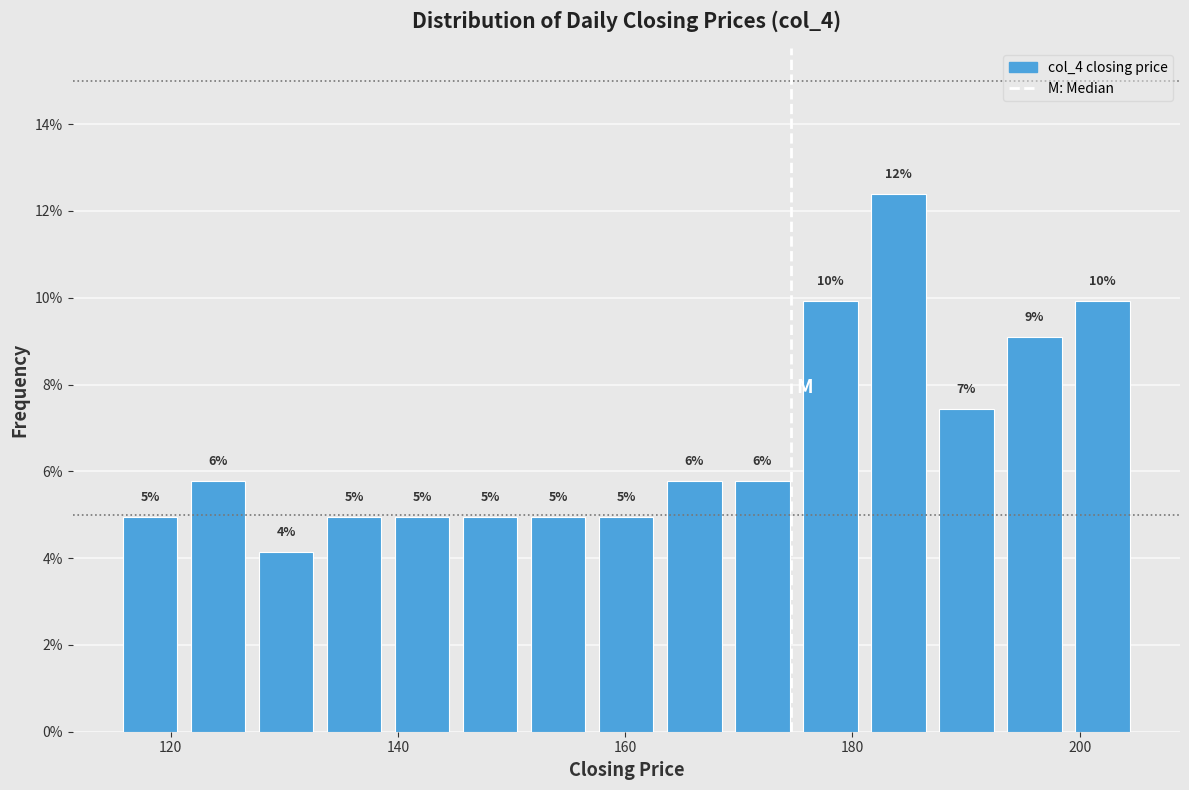

Around what value on the x-axis is the tallest bar? Give the approximate position of its centre, as read against the axis.

184